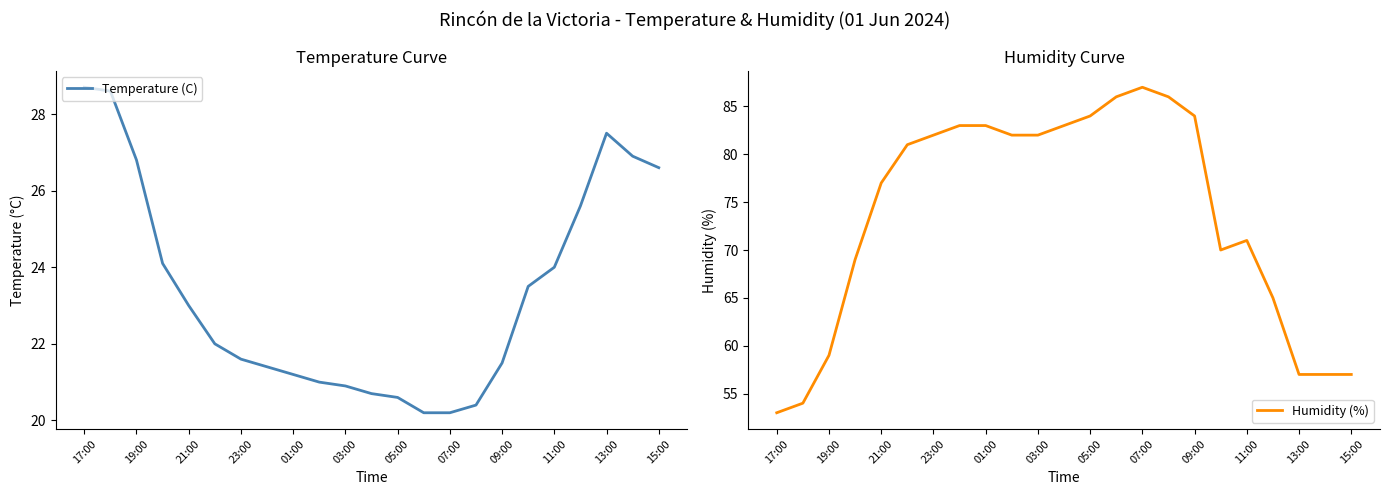

What is the difference between the maximum and minimum values in the Temperature (C) series?

8.5